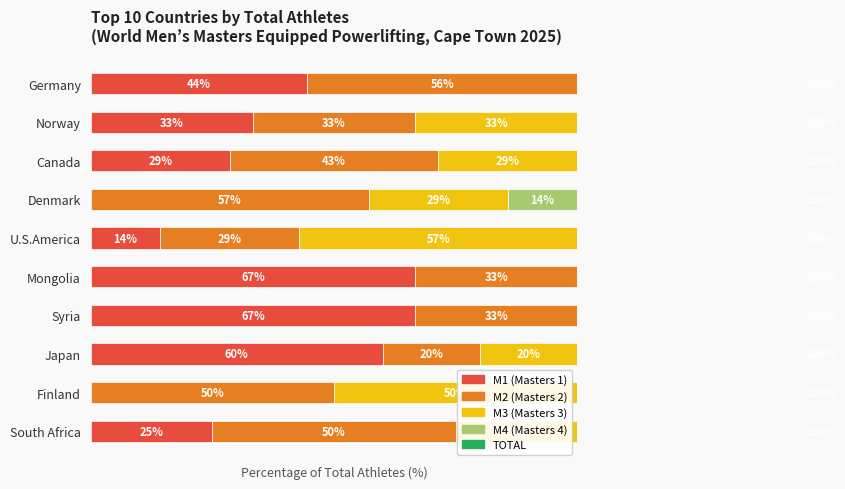

The M4 series shows 5.9 at Japan. True or false?

False